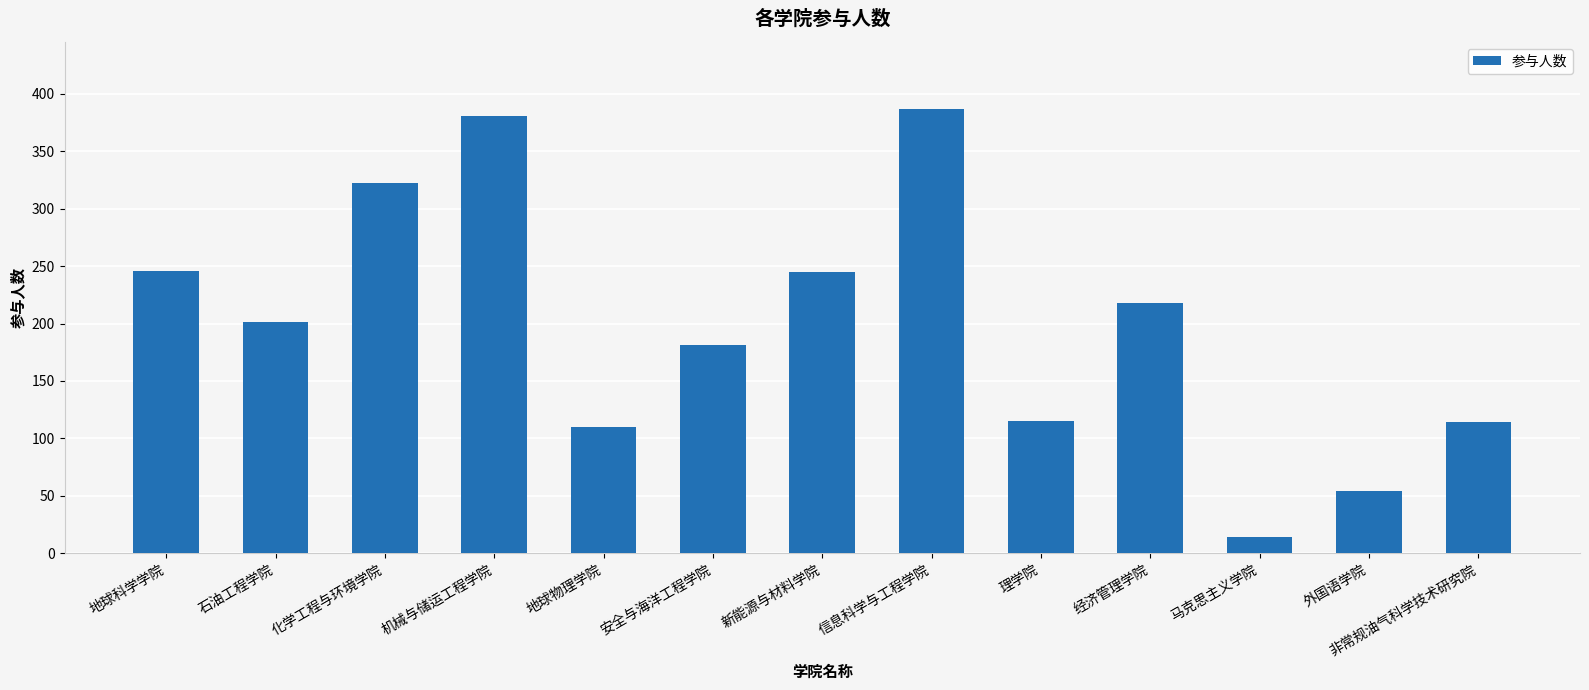

What is the difference between the values at 理学院 and 经济管理学院?

103